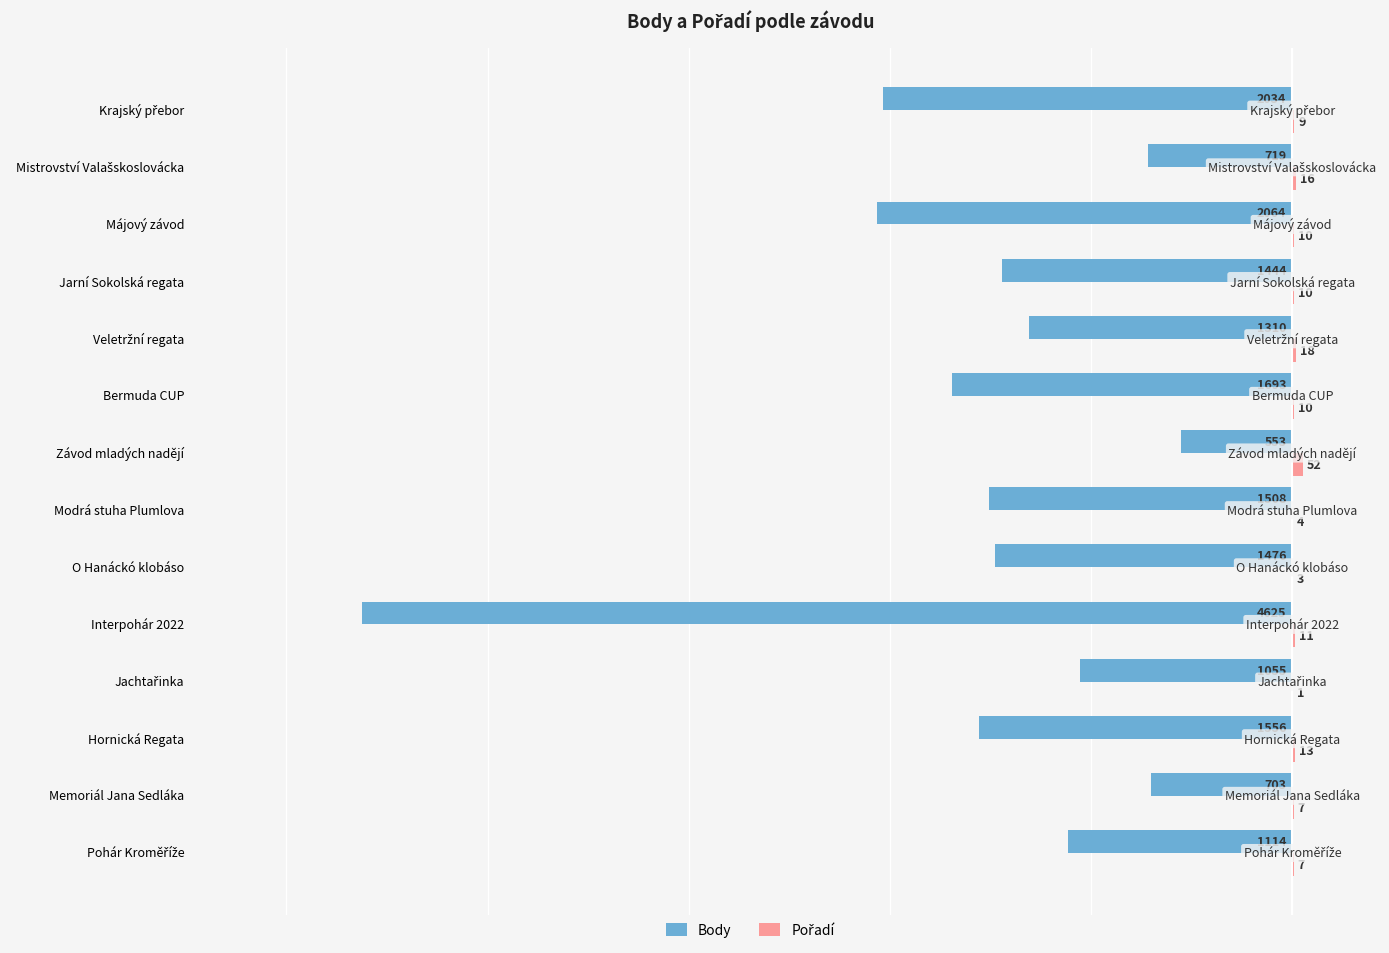

What is the maximum value shown in the chart?

52